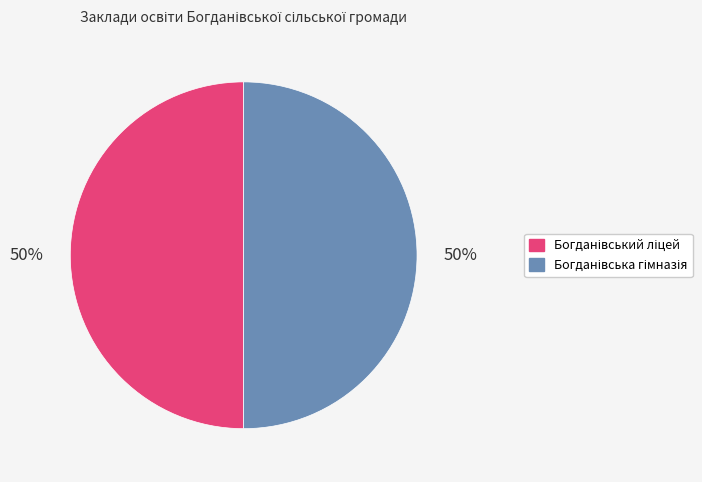

To the nearest percent, what is the average slice percentage?

50%